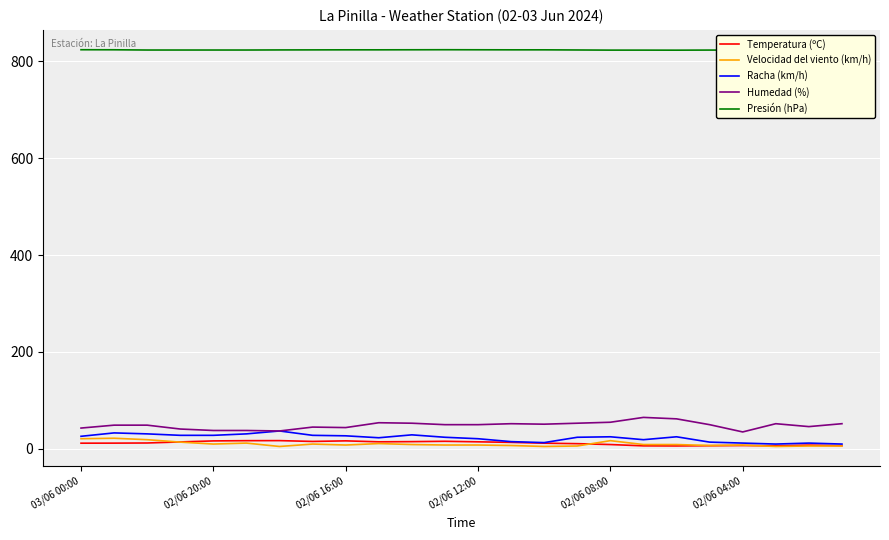

What is the smallest value displayed?

5.0